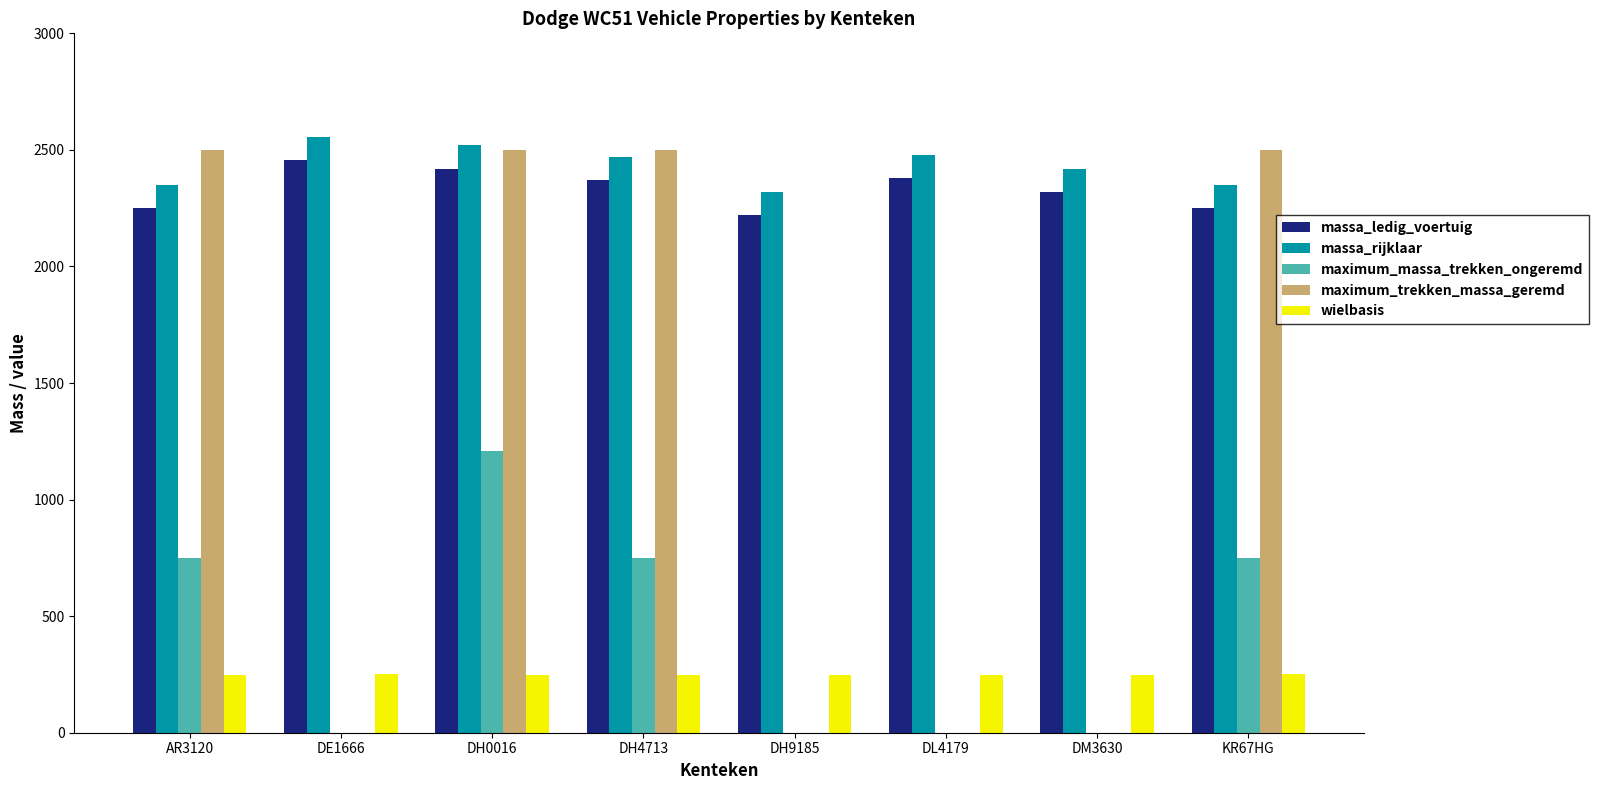

What is the average value of the wielbasis series?

249